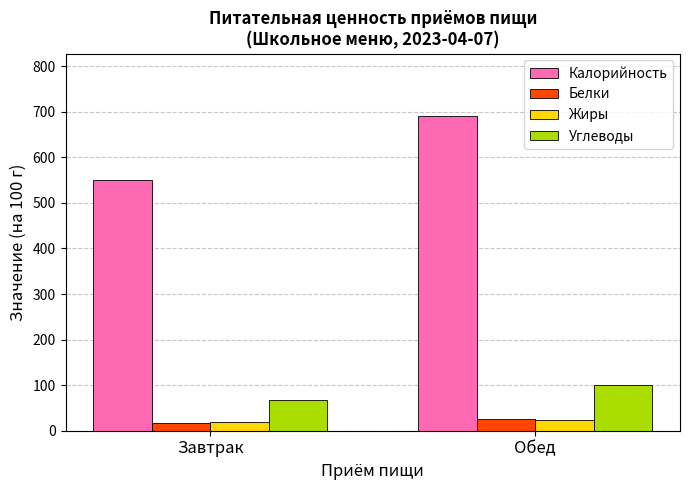

What is the spread (max minus min) of values at Обед?

666